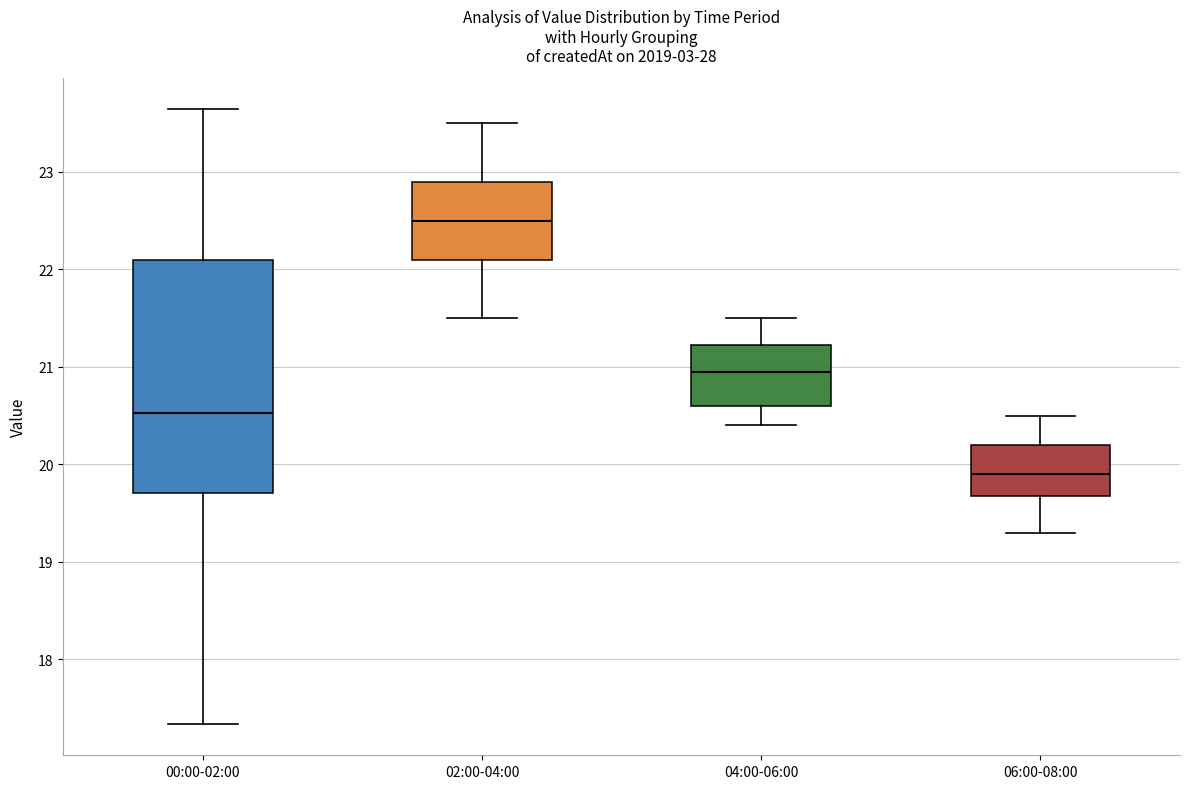

Where does the lower whisker of the box for 06:00-08:00 end on the y-axis? The values are not printed on the chart, so give them approximately, as read against the axis.

19.3